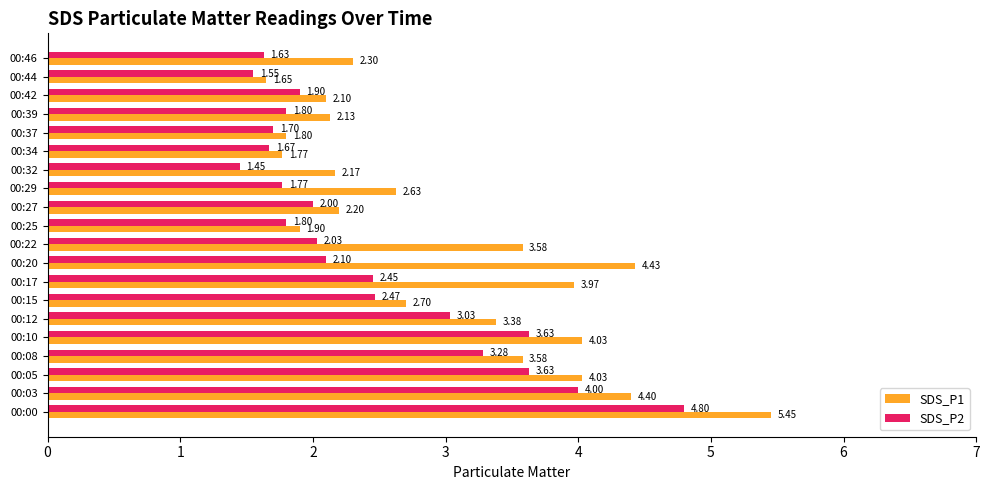

Which series has the largest total across all categories?

SDS_P1